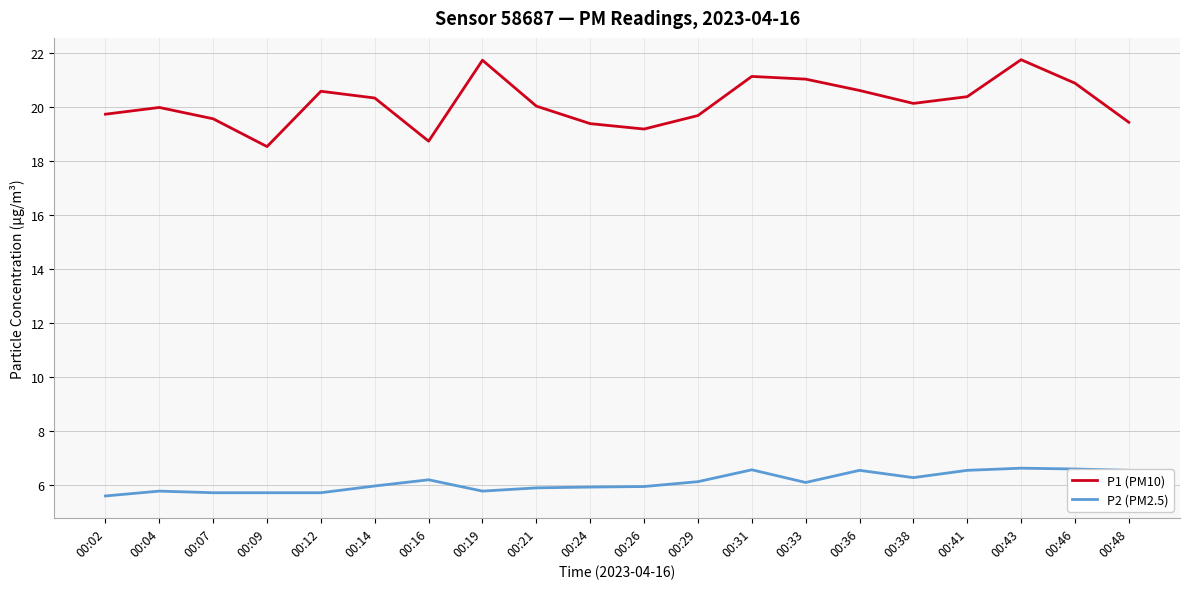

Is it true that P1 (PM10) equals 10.0 at 00:12?

False